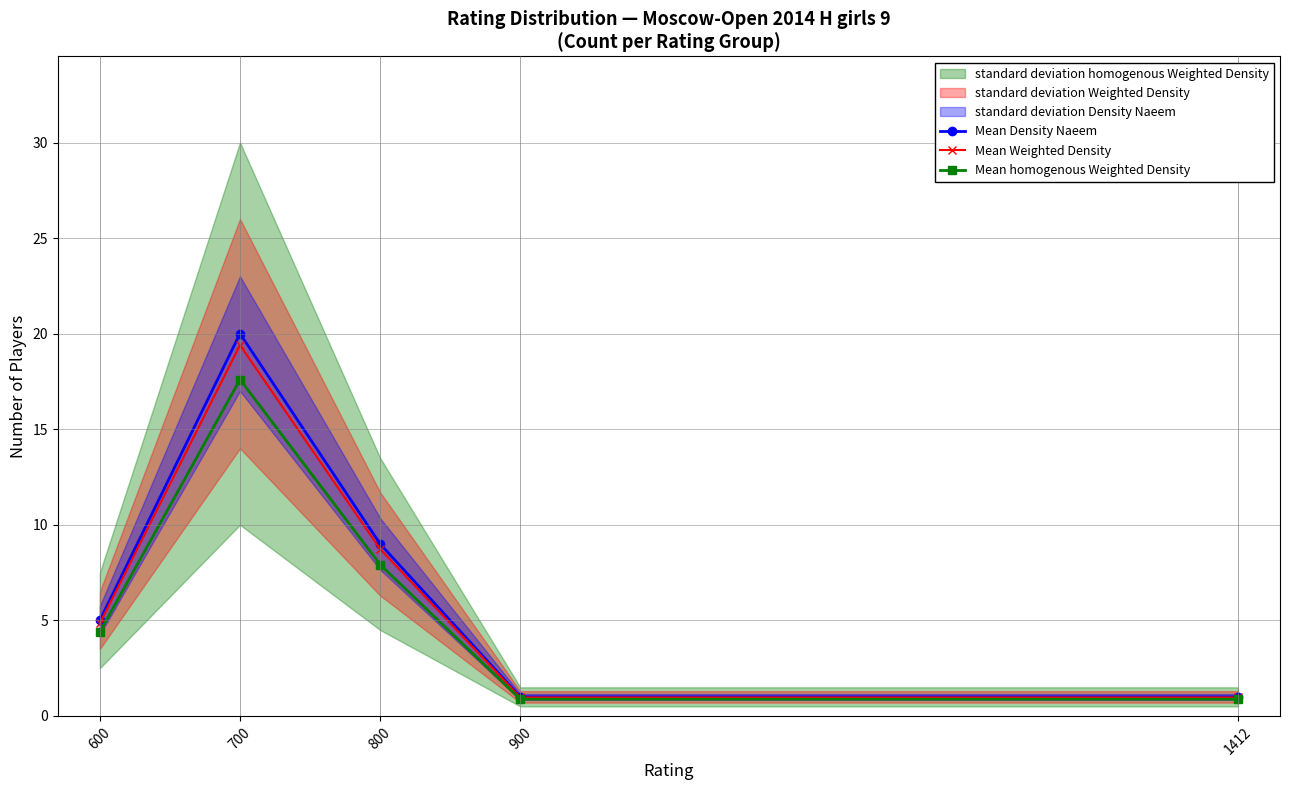

At which label is Mean Weighted Density closest to 10?

800